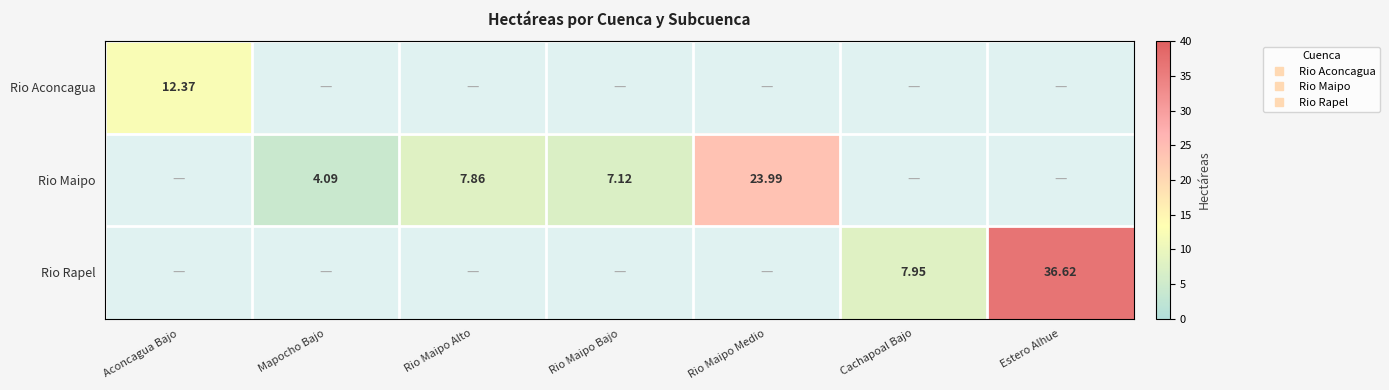

At which label does Rio Maipo reach its peak?

Rio Maipo Medio